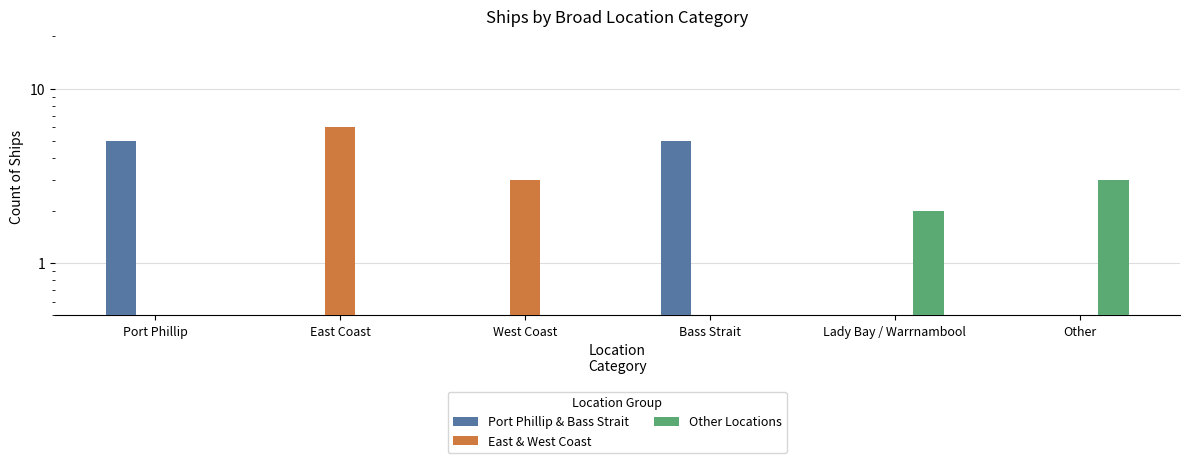

The value of East & West Coast at Other is -3. True or false?

False